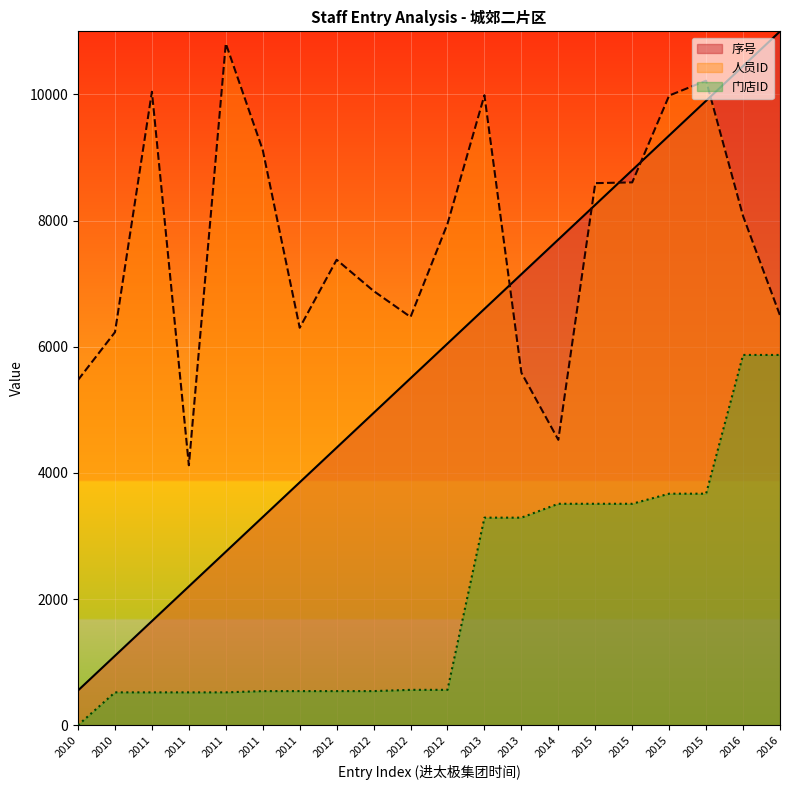

Between 2016 and 2011, which is larger?

2016